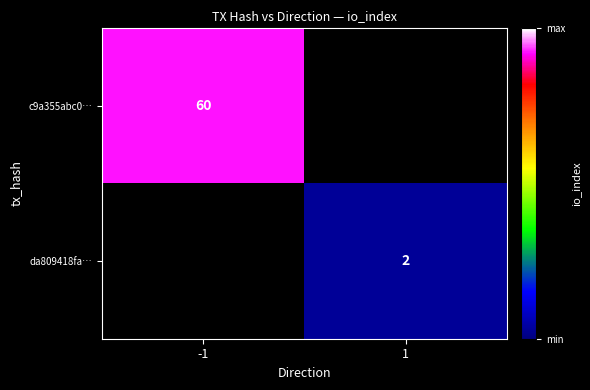

Is it true that da809418fa… equals 2 at 1?

True